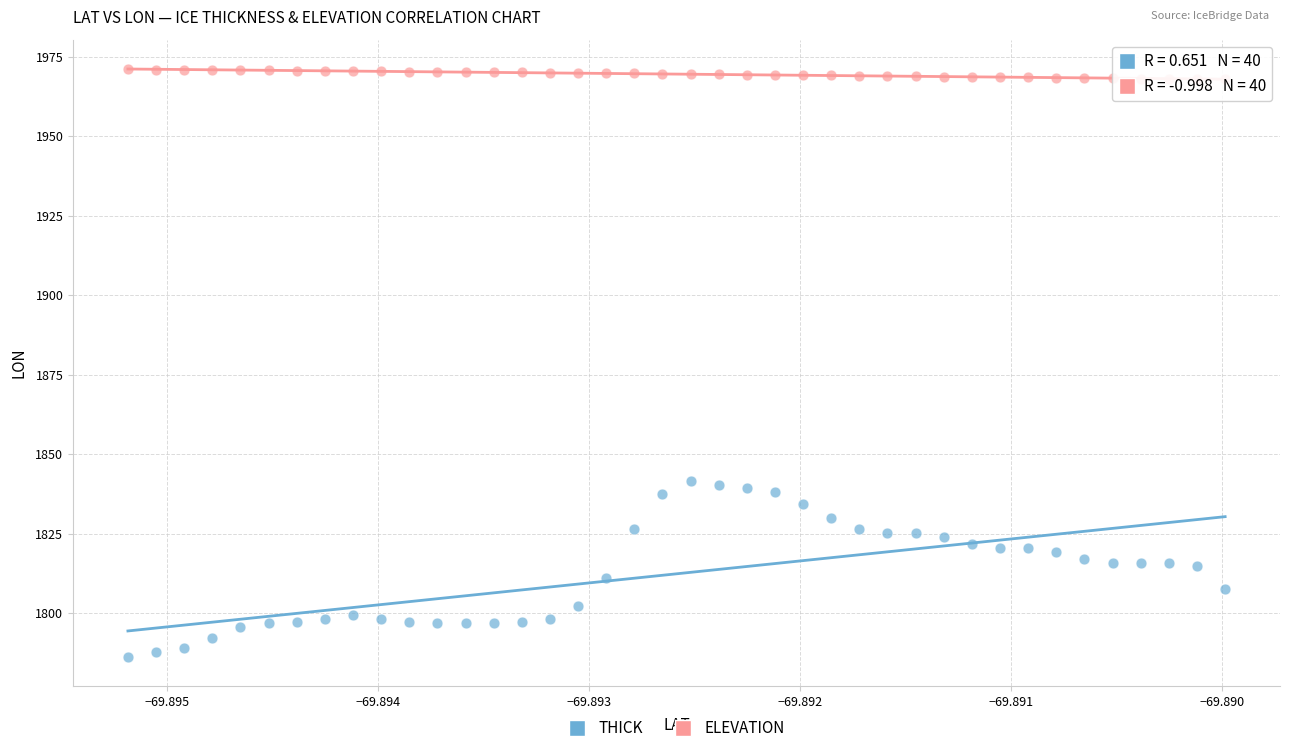

Which series has the largest Y range (max minus min)?

THICK